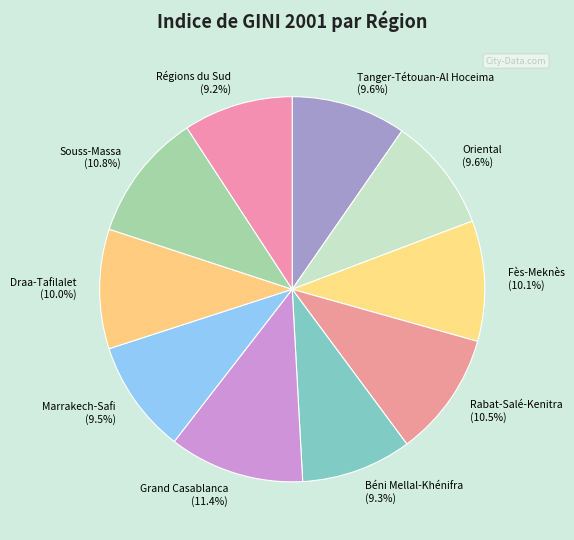

Which has a higher value, Grand Casablanca (11.4%) or Rabat-Salé-Kenitra (10.5%)?

Grand Casablanca (11.4%)